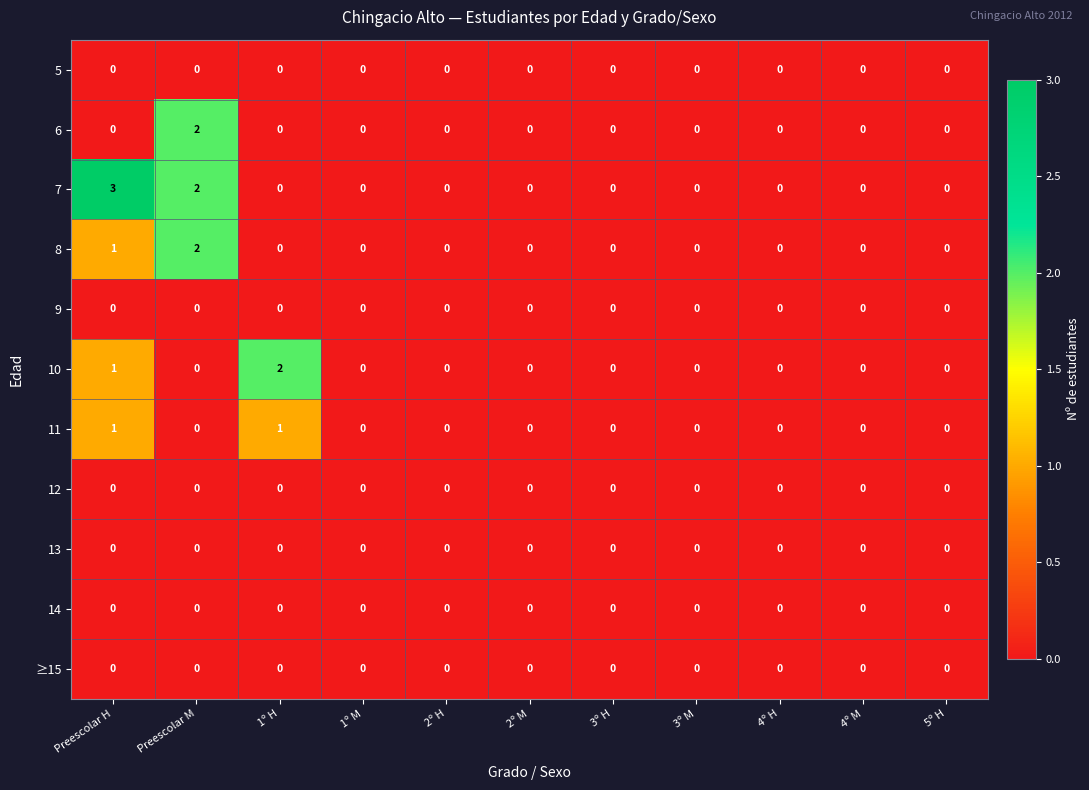

How many data points does each series have?

11